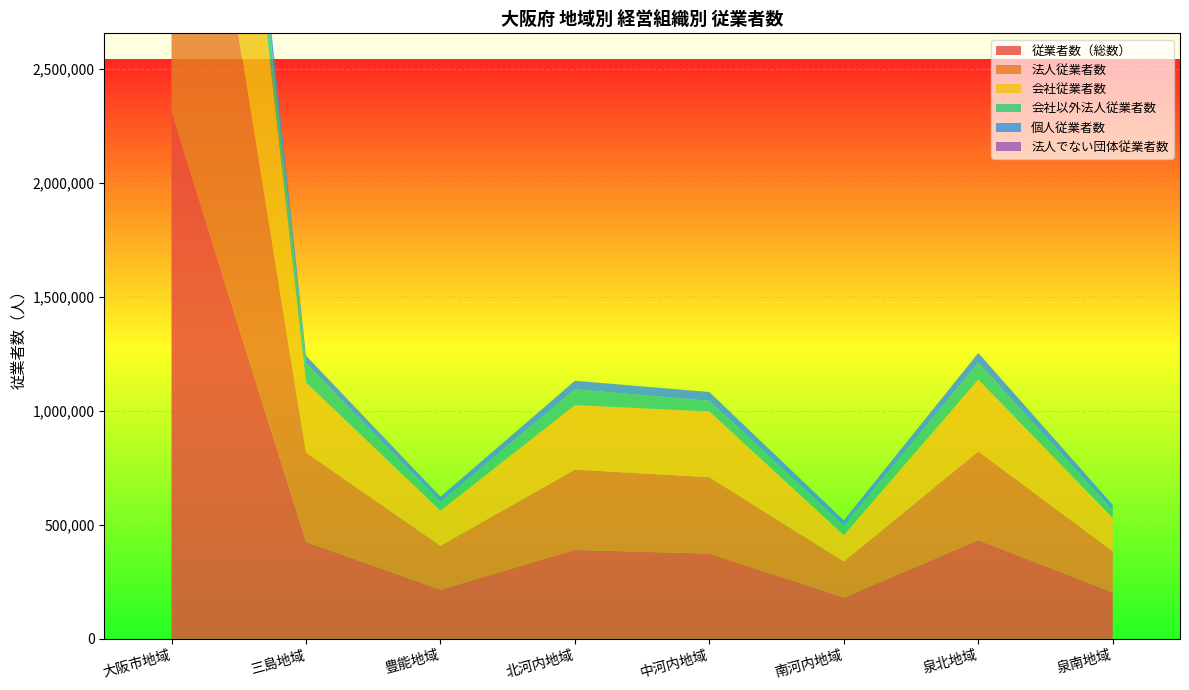

Reading left to right, list all the values displayed in this chart.

従業者数（総数）: 2308581	424876	215175	389585	373517	180839	432125	203510
法人従業者数: 2153758	391930	192505	352243	335060	157745	389358	179992
会社従業者数: 1925109	307094	154250	282669	288106	116165	314804	146456
会社以外法人従業者数: 228649	84836	38255	69574	46954	41580	74554	33536
個人従業者数: 152295	32377	22295	37030	38123	22774	42381	23331
法人でない団体従業者数: 2528	569	375	312	334	320	386	187